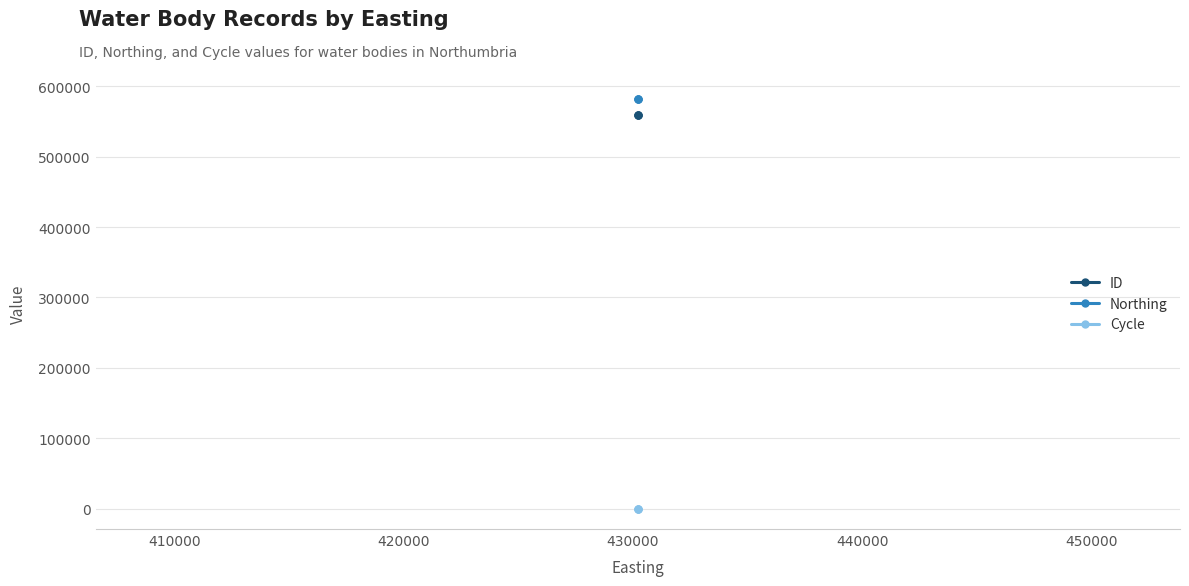

Reading right to left, list all the values displayed in this chart.

ID: 559901	559900	559899
Northing: 582806	582806	582806
Cycle: 3	3	3